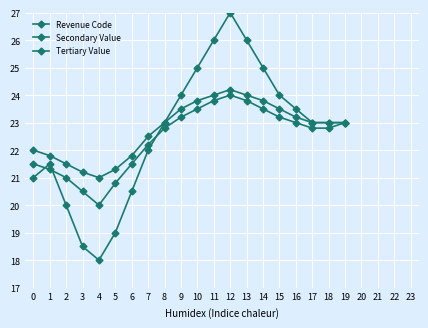

What is the approximate value of Revenue Code at 13?

26.0